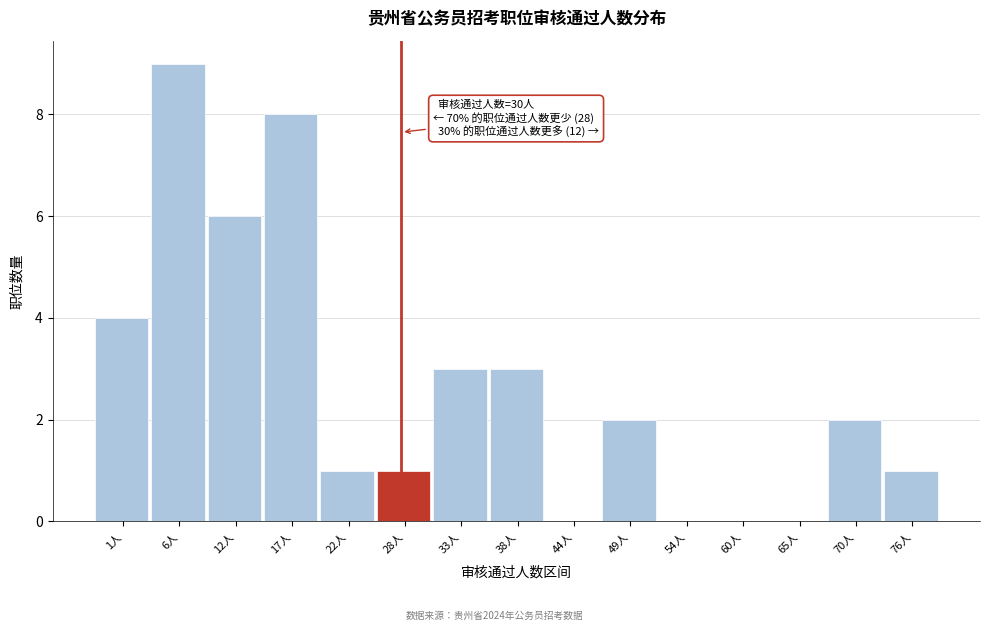

Reading right to left, what are all the values shown in this chart?

76人=1	70人=2	65人=0	60人=0	54人=0	49人=2	44人=0	38人=3	33人=3	28人=1	22人=1	17人=8	12人=6	6人=9	1人=4